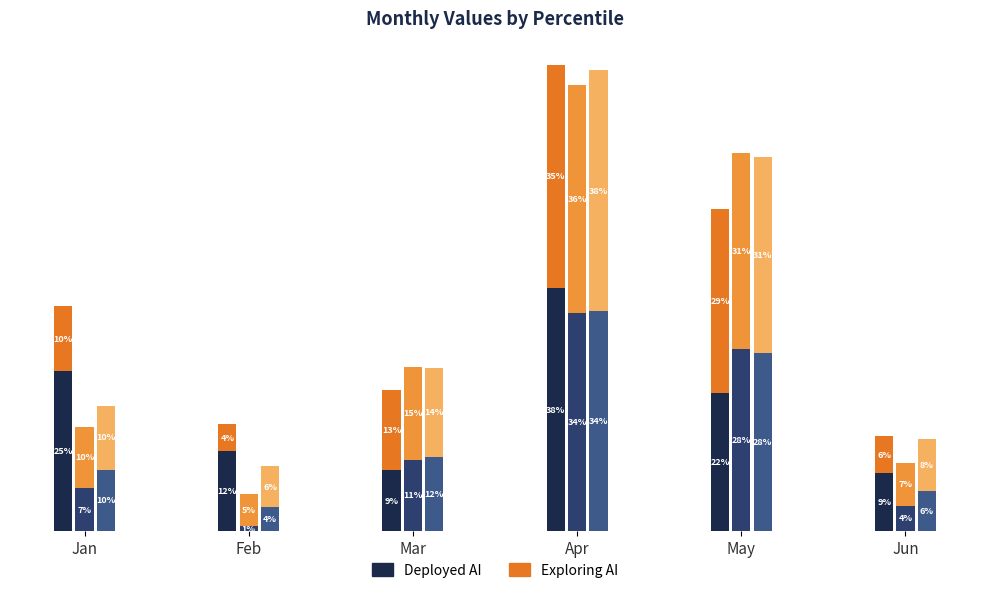

What is the highest value of the pct35 (Exploring AI) series?

0.3